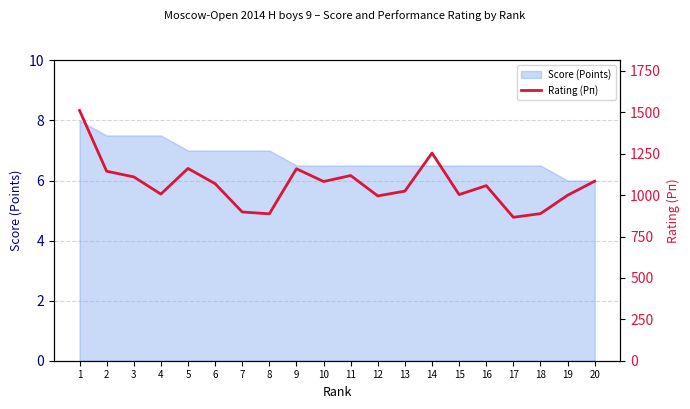

What is the sum of all values?

21315